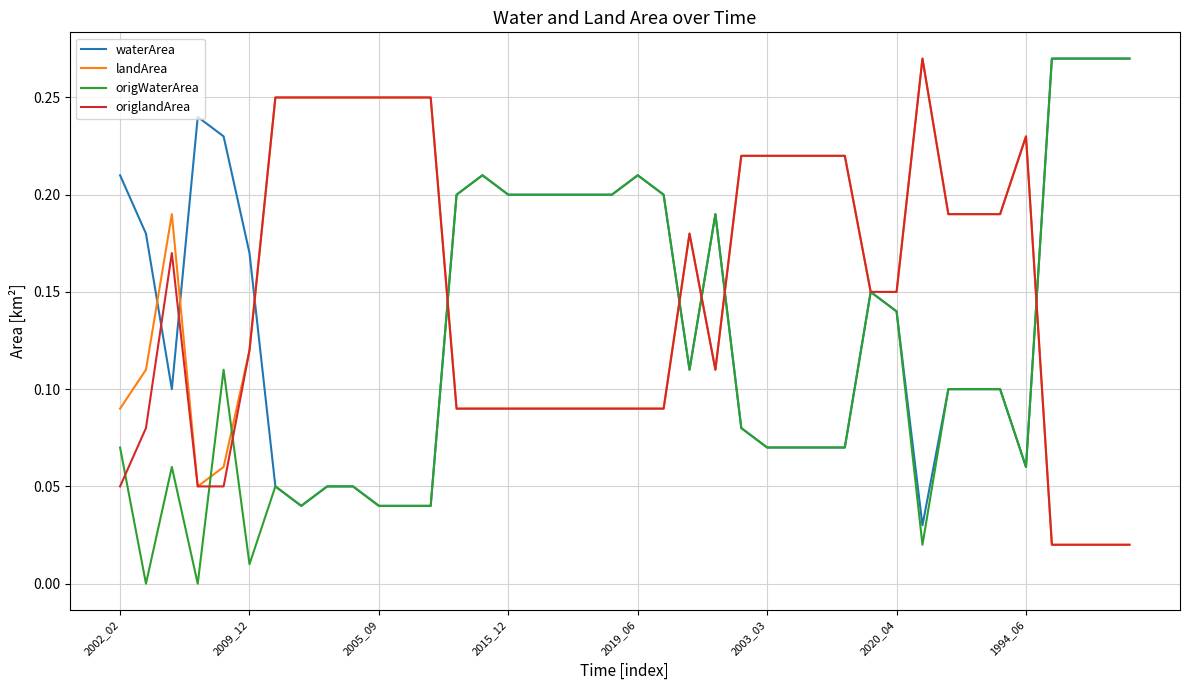

How many times do landArea and origWaterArea cross each other?

7